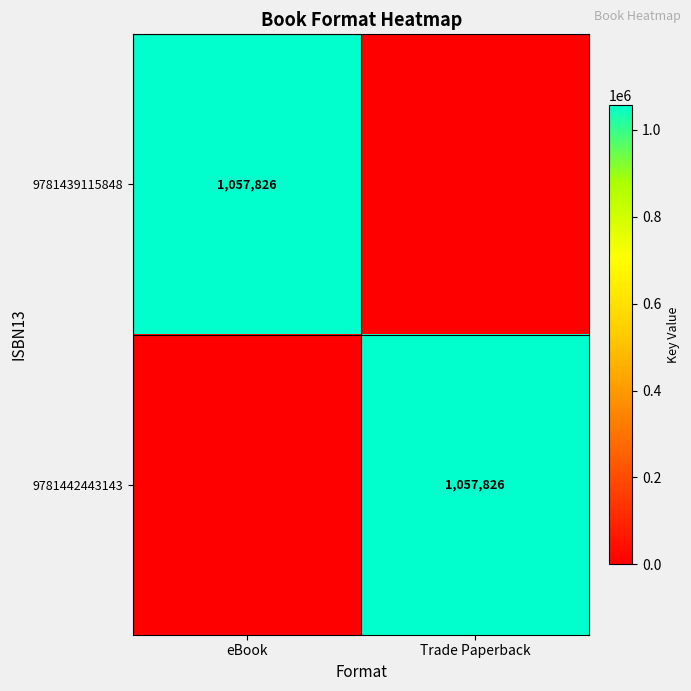

Is it true that 9781439115848 equals 1057826 at eBook?

True